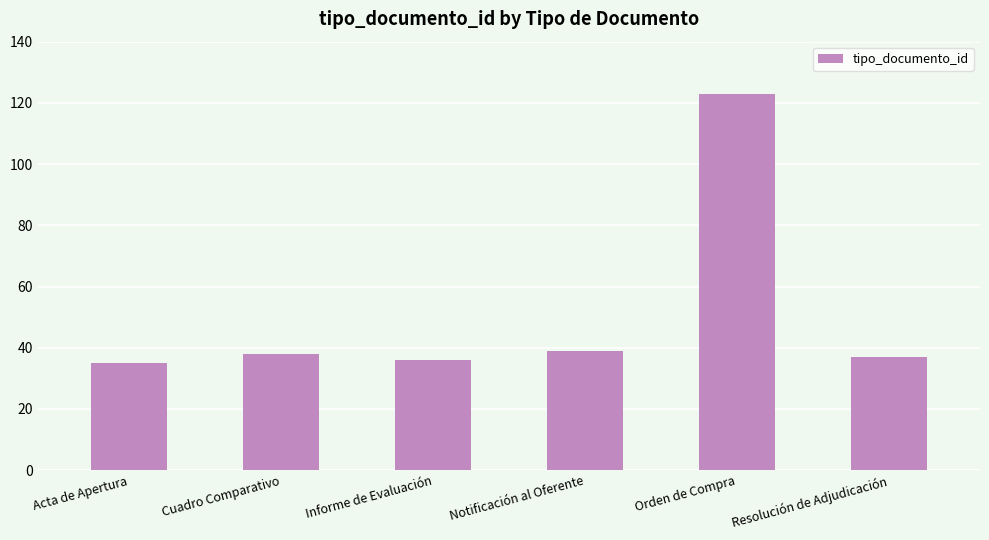

Are the bars horizontal?

No